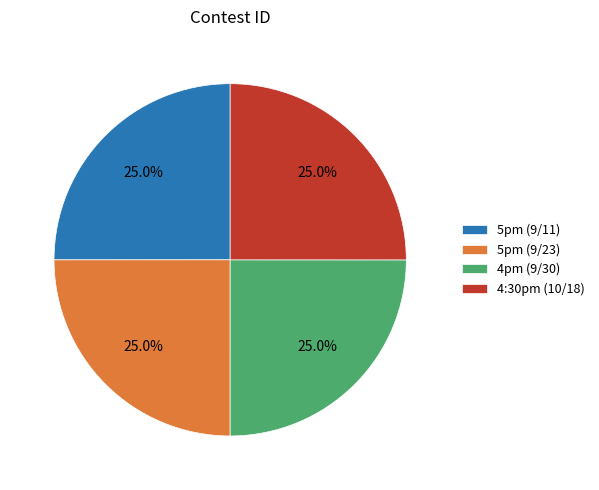

Does 5pm (9/23) represent more than half of the total?

No